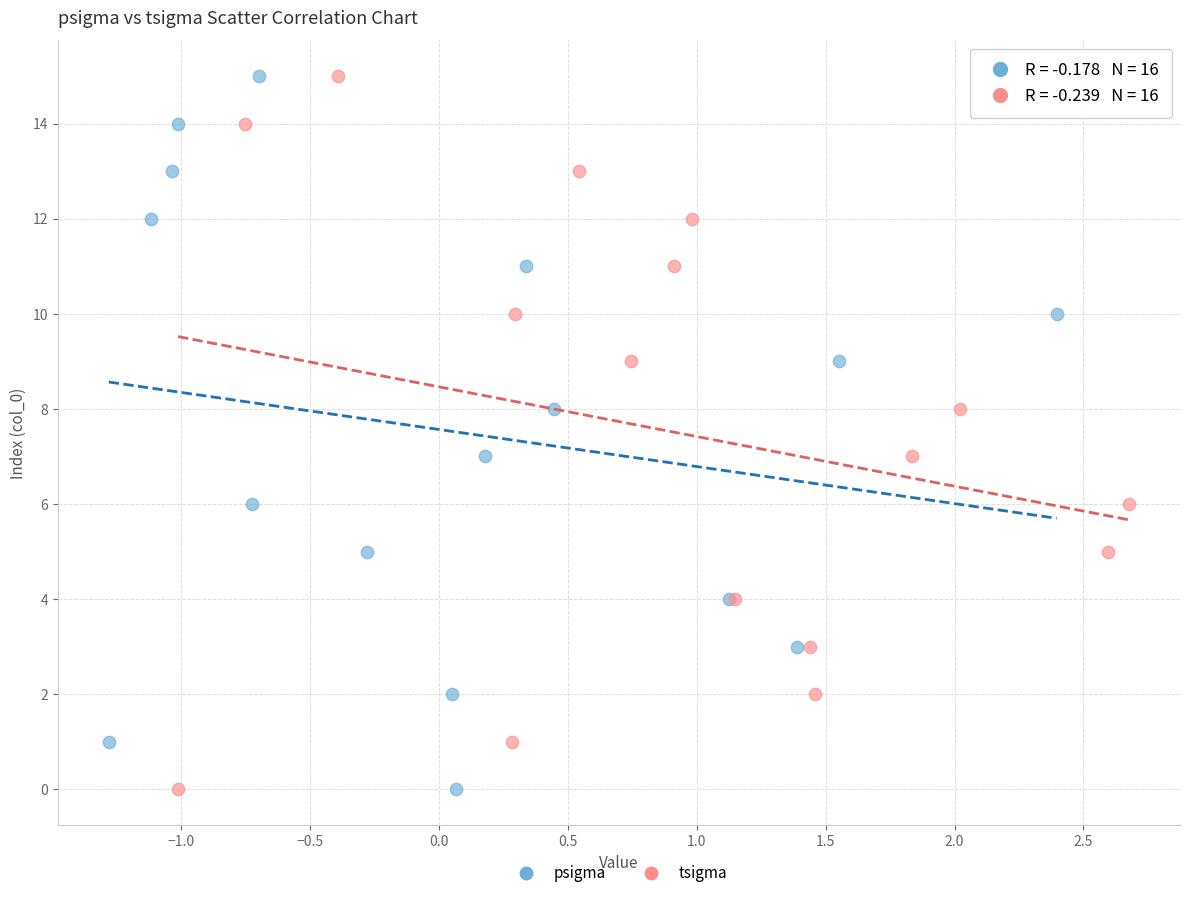

What are all the series names shown in the legend?

psigma, tsigma